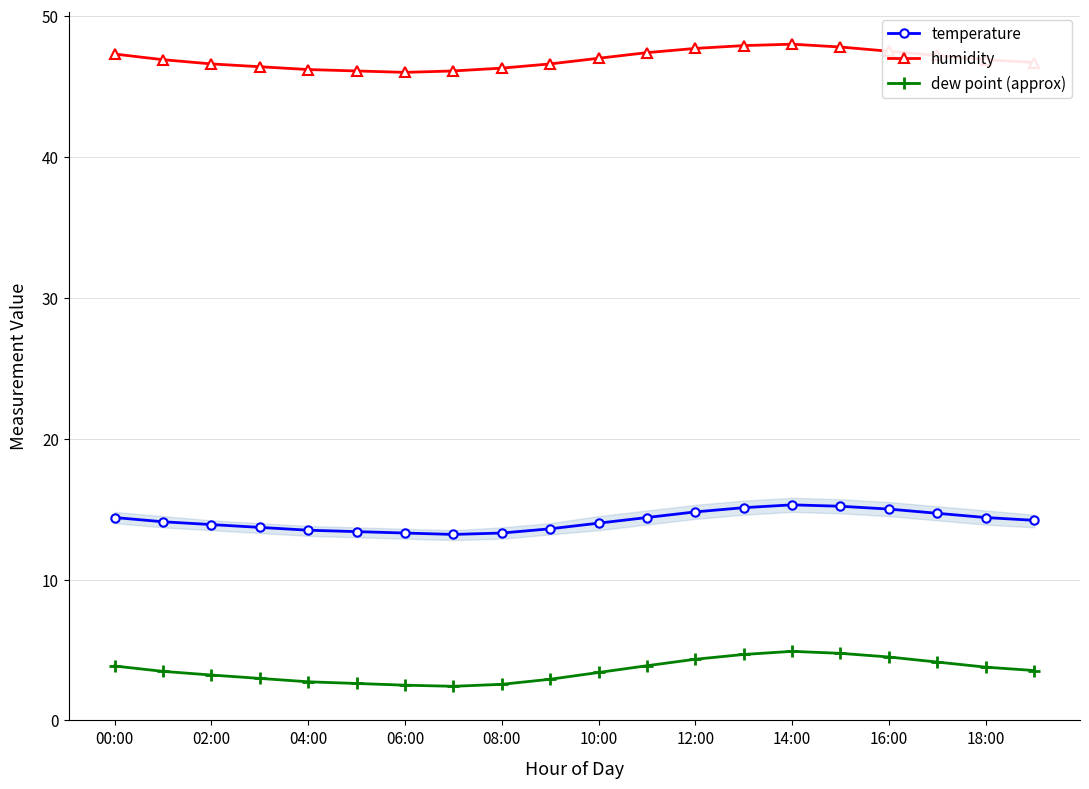

In dew point (approx), how many points are higher than both neighbors (excluding endpoints)?

1